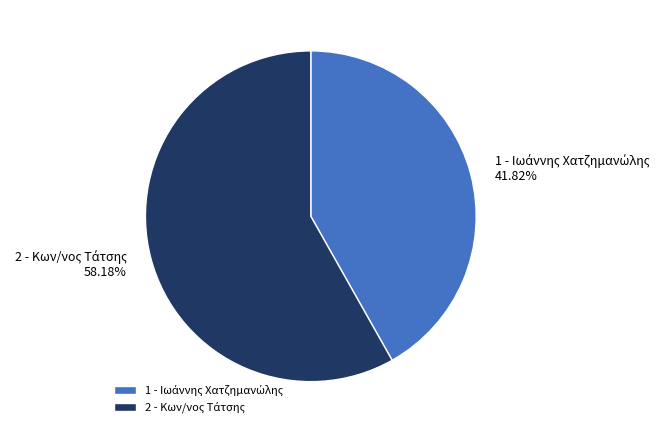

Is there a majority slice in this chart?

Yes